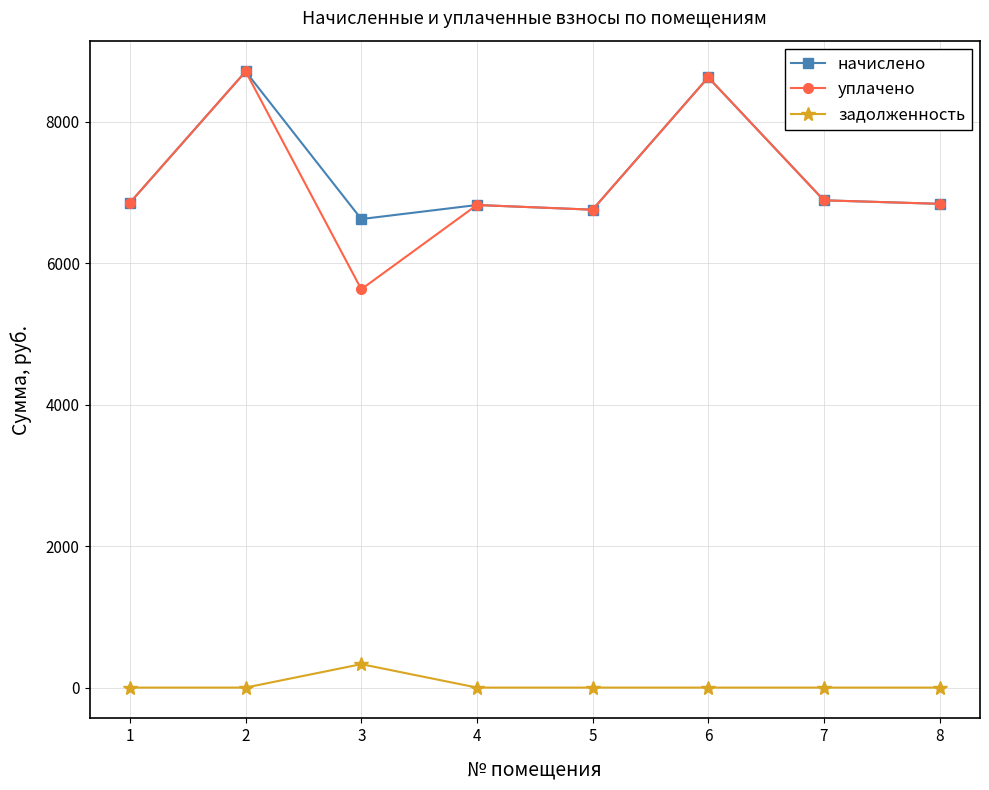

Which category has the highest value in the задолженность series?

3